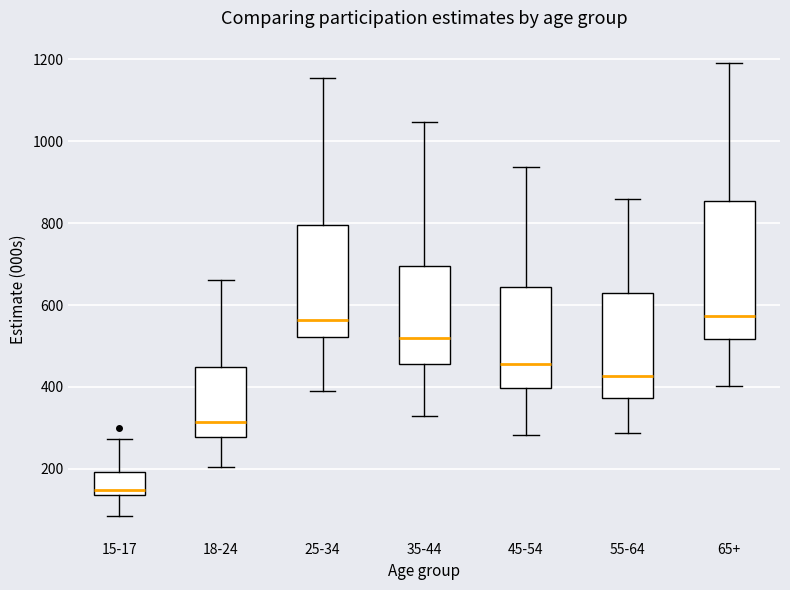

Reading left to right, transcribe this box plot: for each box, give where its median line is, the range the box spans, and where its two whiskers end, as read against the y-axis. The values are not printed on the chart, so give them approximately, as read against the axis.

15-17: median 140 (just above the box's lower edge), box 140 to 200, whiskers 80 to 280
18-24: median 320, box 280 to 440, whiskers 200 to 660
25-34: median 560, box 520 to 800, whiskers 380 to 1160
35-44: median 520, box 460 to 700, whiskers 320 to 1040
45-54: median 460, box 400 to 640, whiskers 280 to 940
55-64: median 420, box 380 to 620, whiskers 280 to 860
65+: median 580, box 520 to 860, whiskers 400 to 1200